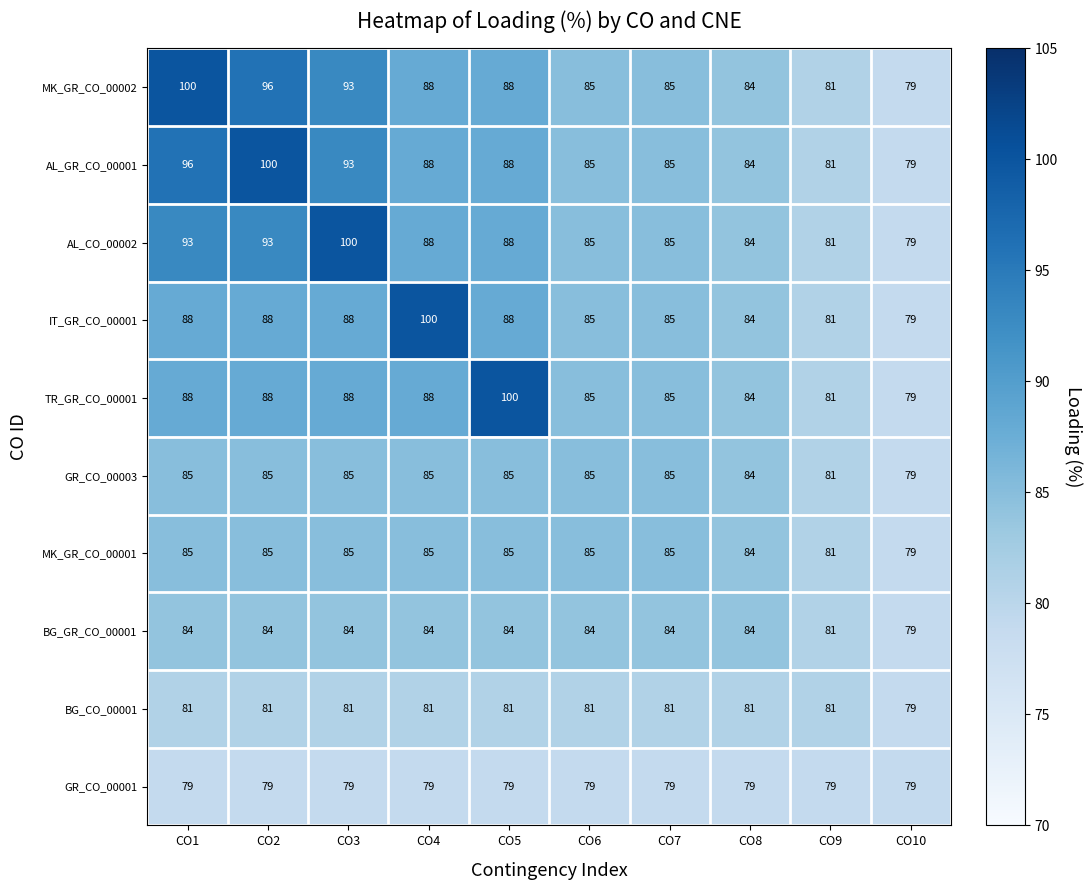

The value of AL_CO_00002 at CO8 is 84. True or false?

True